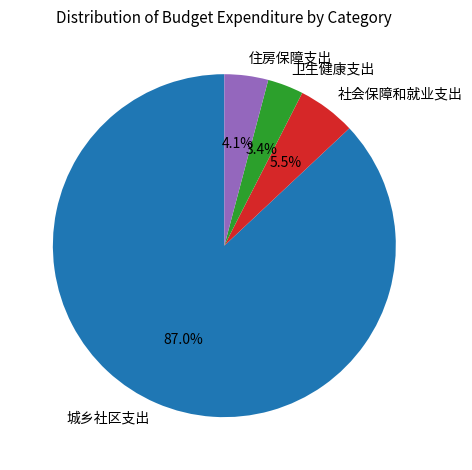

To the nearest percent, what is the average slice percentage?

25%